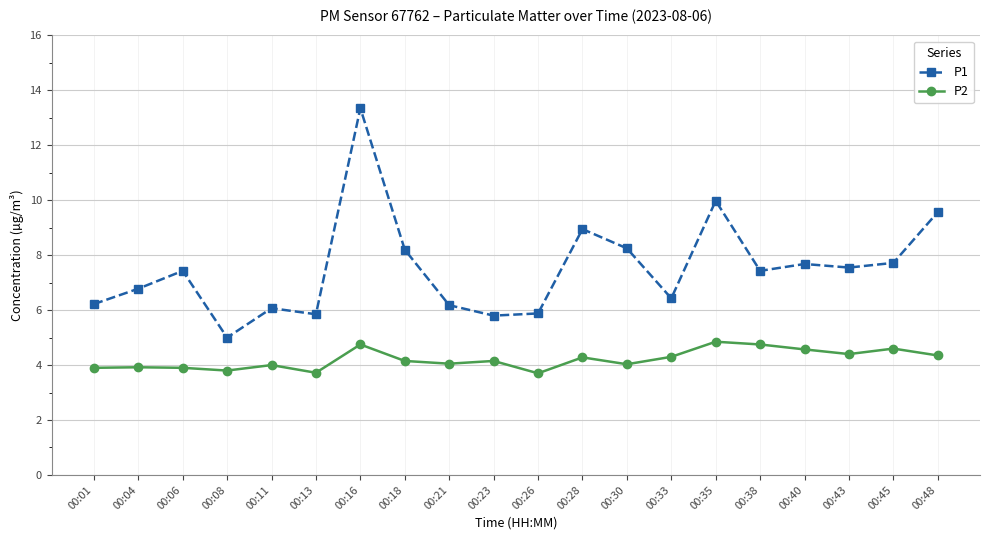

How many data points in P1 are less than 7?

9